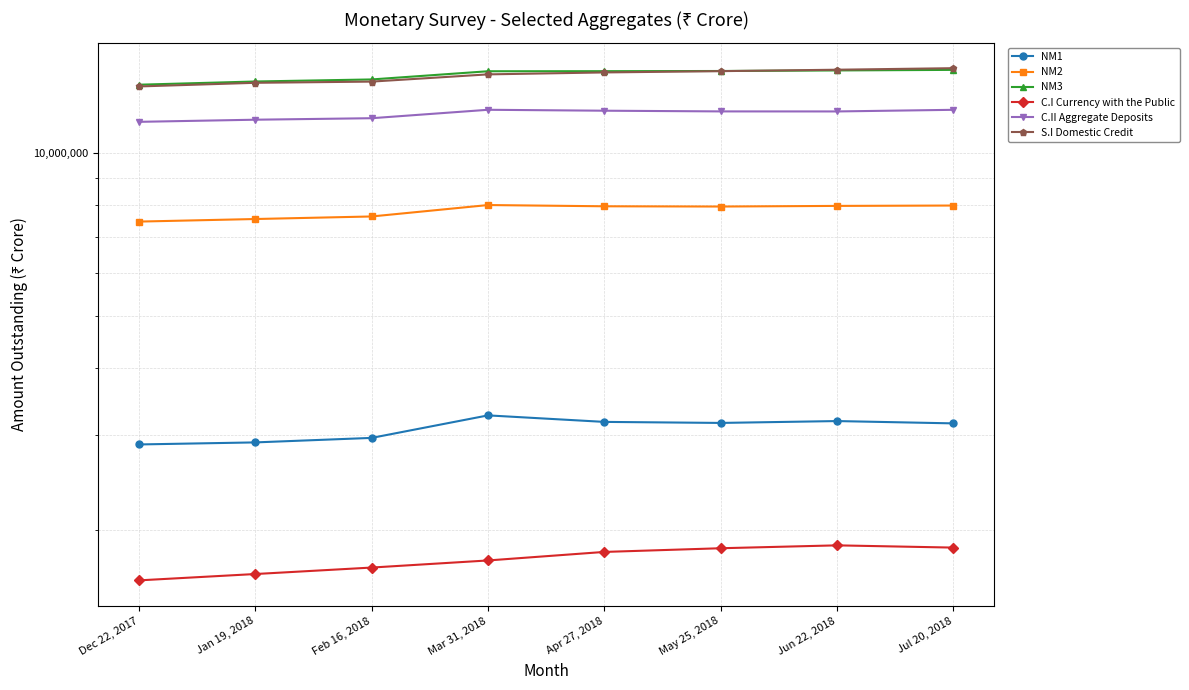

True or false: C.I Currency with the Public and NM3 cross at least once.

False